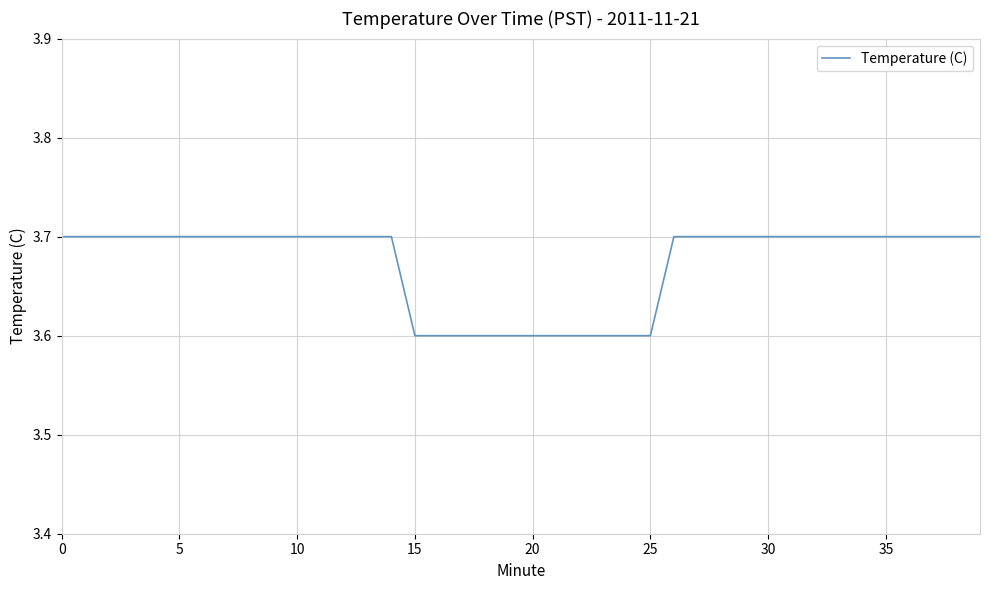

How many values are between 3 and 4?

40